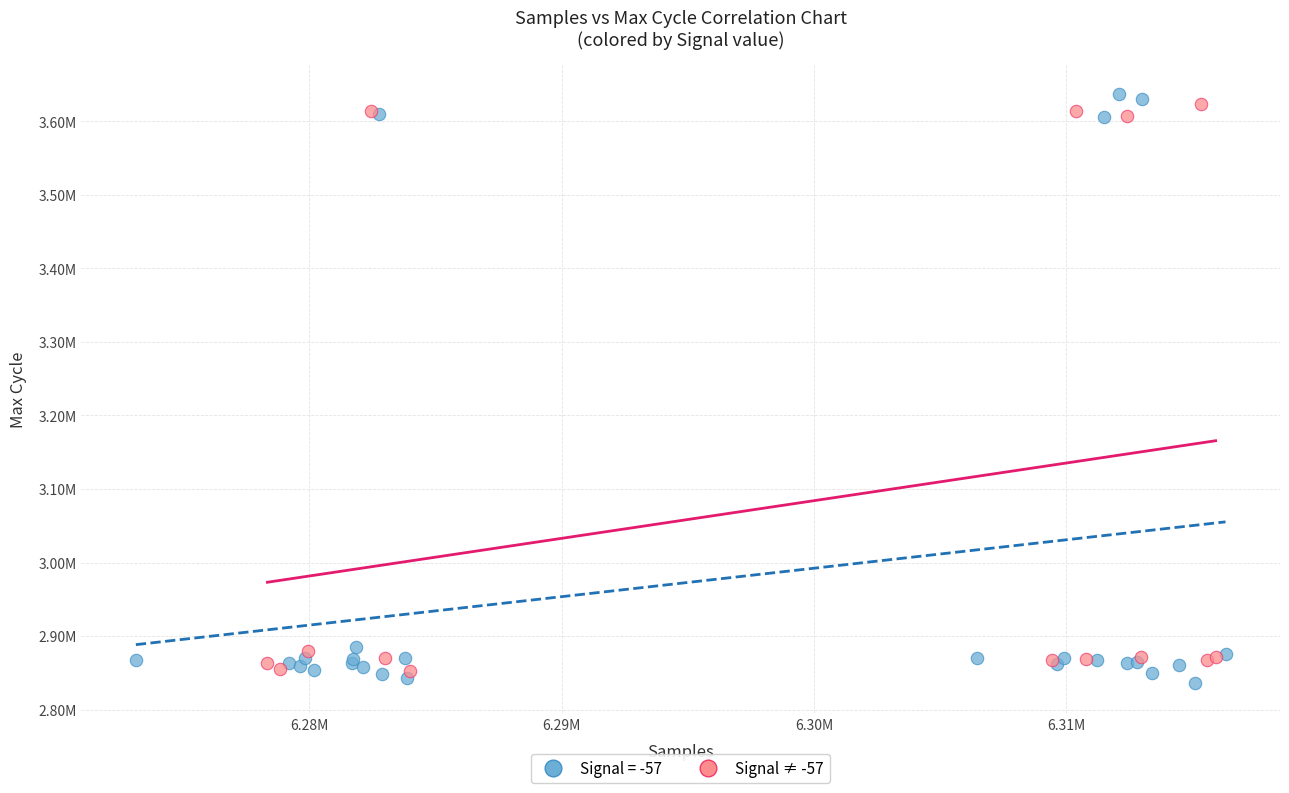

What are all the series names shown in the legend?

Signal = -57, Signal ≠ -57